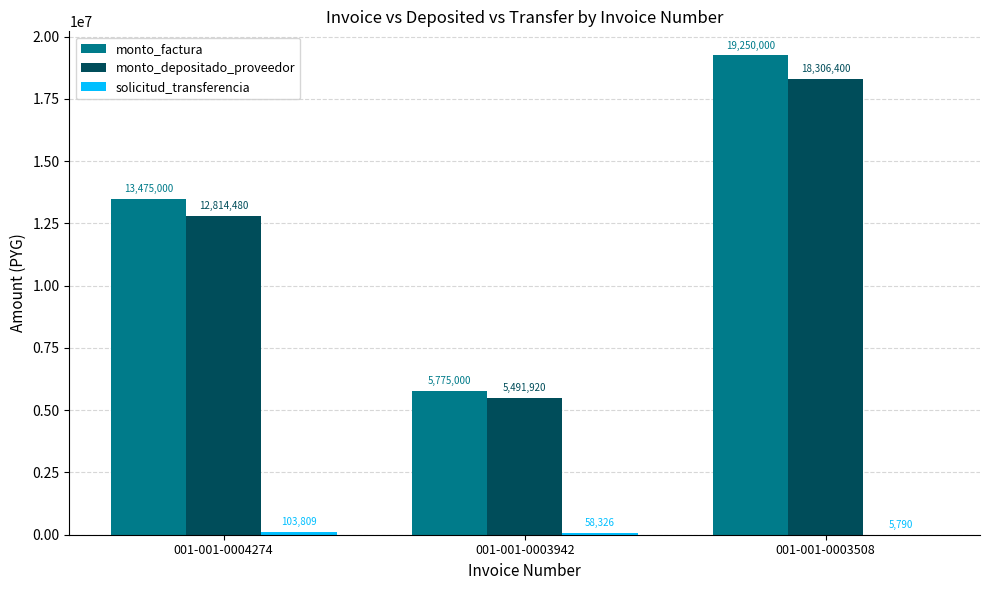

How many groups of bars are there?

3